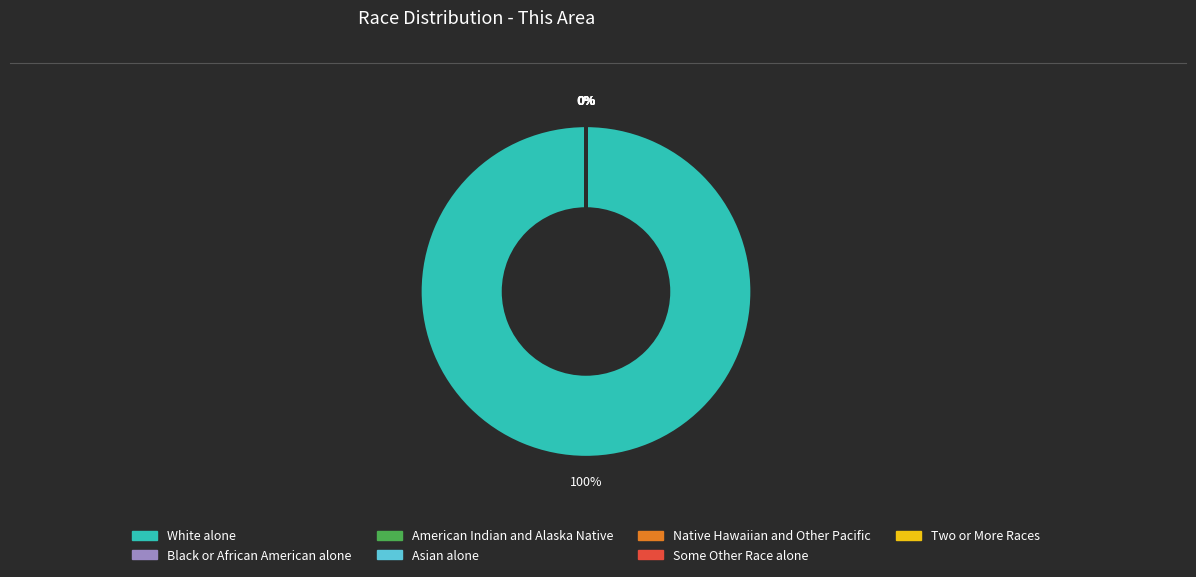

Which category has the biggest portion of the pie?

White alone